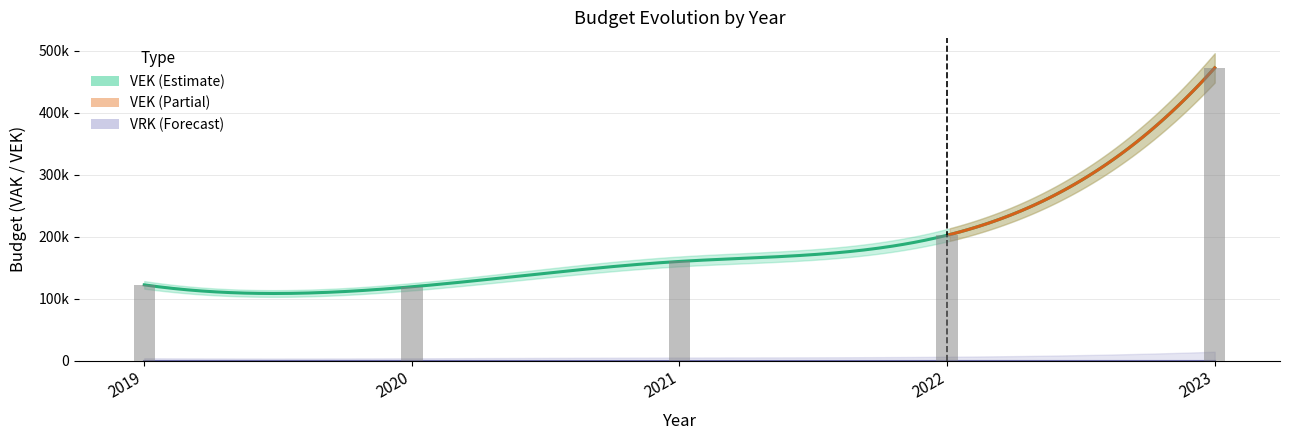

Which category has the lowest value across all series?

2019